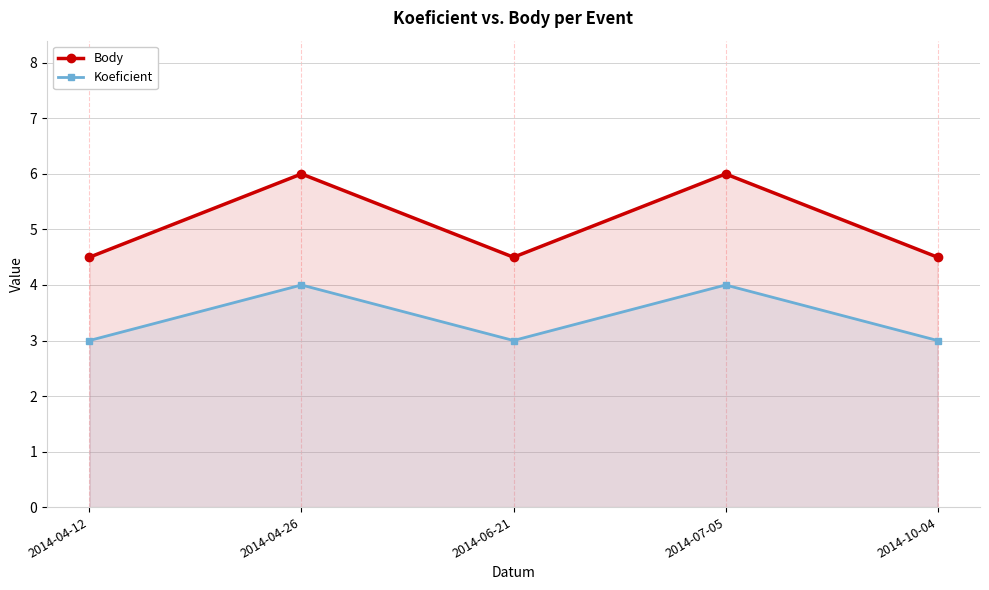

Reading left to right, extract all data points from this chart.

Body: 4.5	6.0	4.5	6.0	4.5
Koeficient: 3.0	4.0	3.0	4.0	3.0